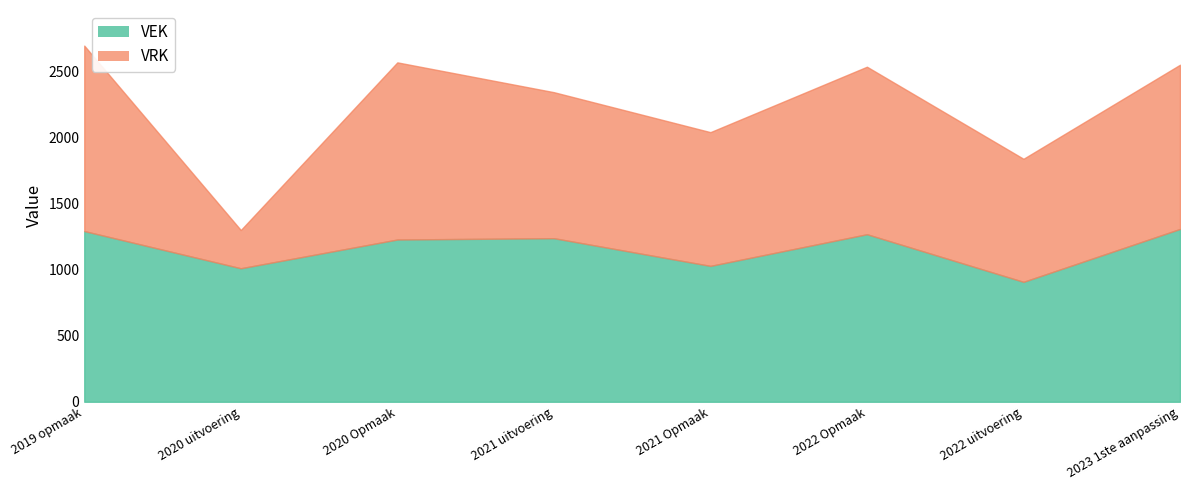

How many data points are less than 1240?

4